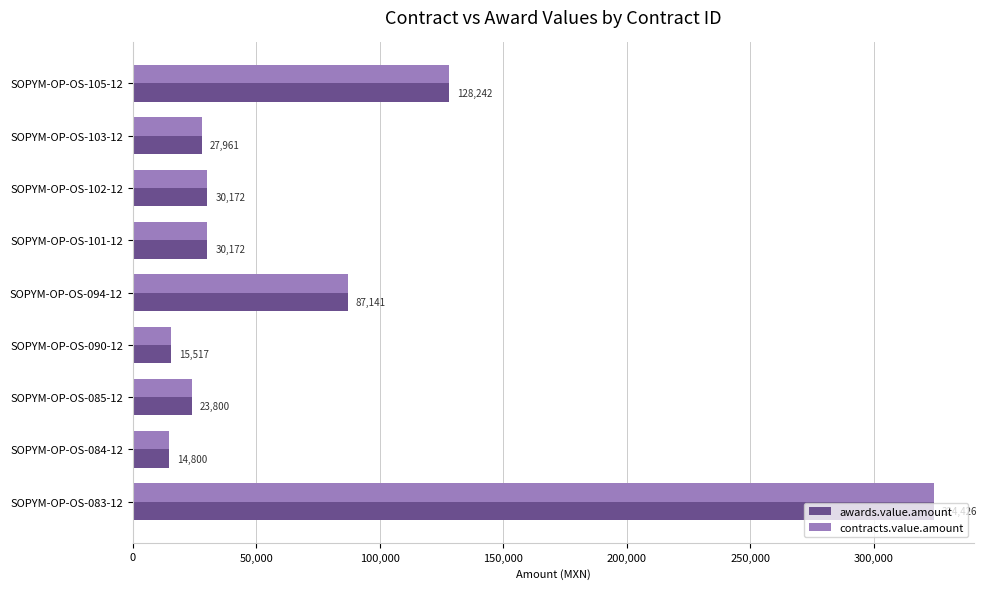

What value does the awards.value.amount series have at SOPYM-OP-OS-101-12?

30172.4